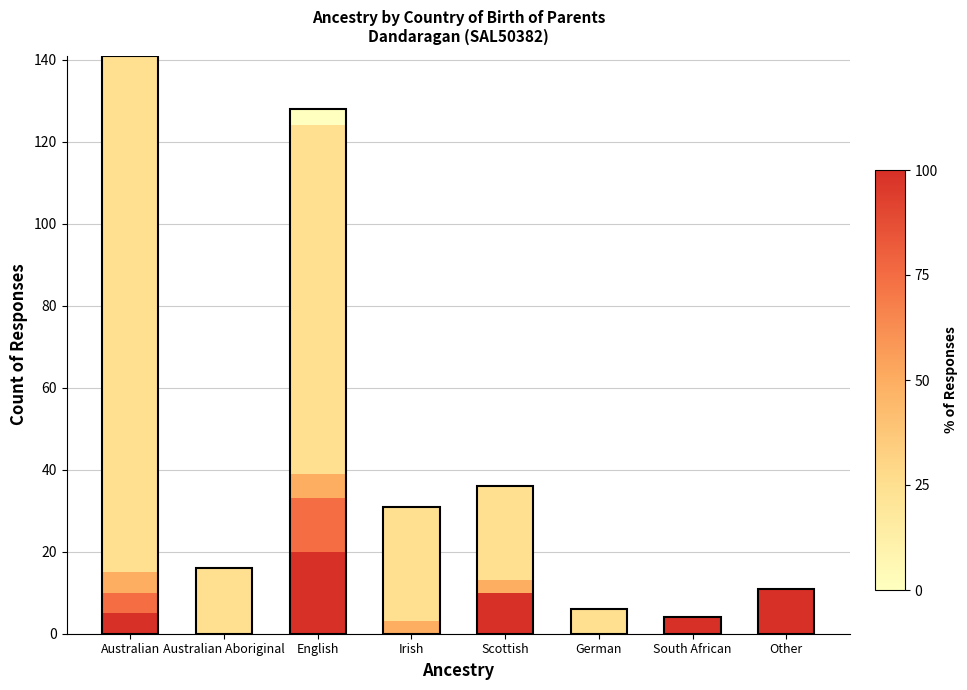

How many series are shown in this chart?

5